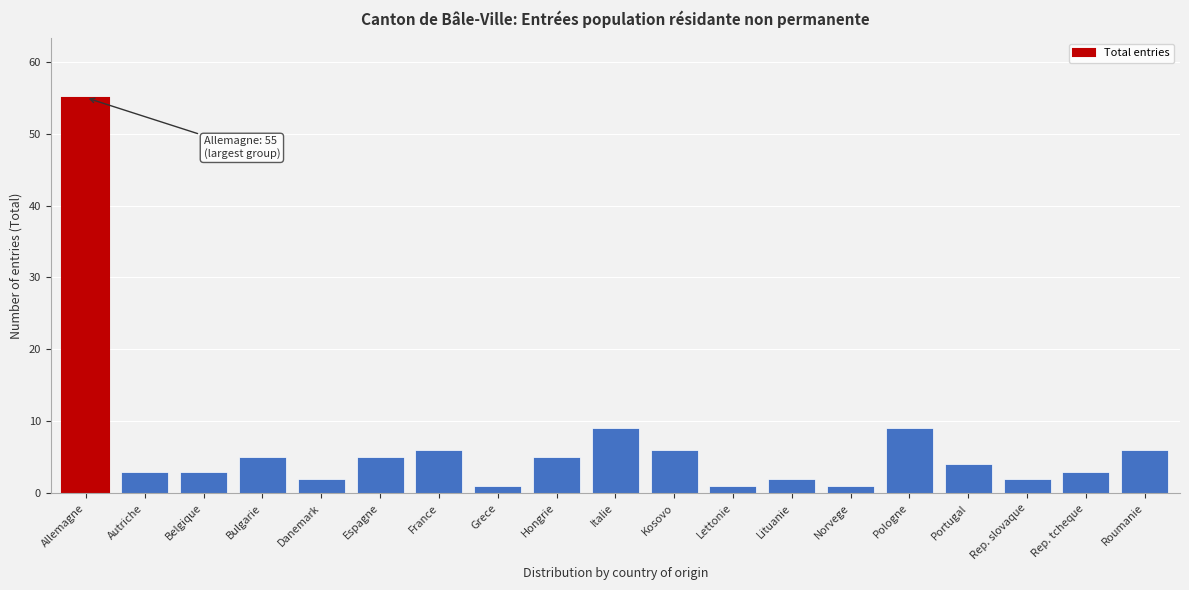

Reading left to right, extract all data points from this chart.

Allemagne=55	Autriche=3	Belgique=3	Bulgarie=5	Danemark=2	Espagne=5	France=6	Grece=1	Hongrie=5	Italie=9	Kosovo=6	Lettonie=1	Lituanie=2	Norvege=1	Pologne=9	Portugal=4	Rep. slovaque=2	Rep. tcheque=3	Roumanie=6